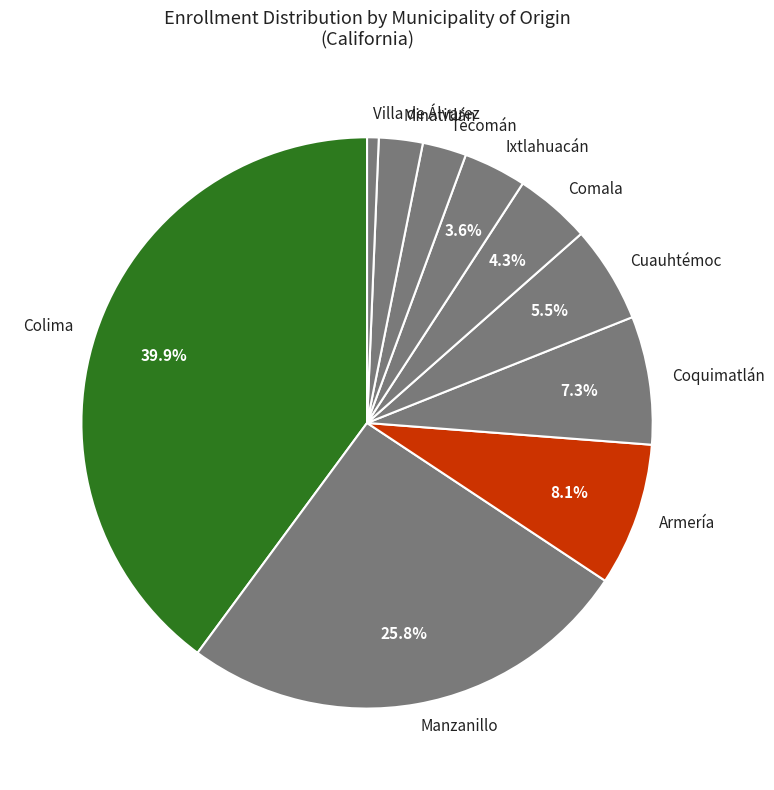

Count the number of slices in the pie.

10